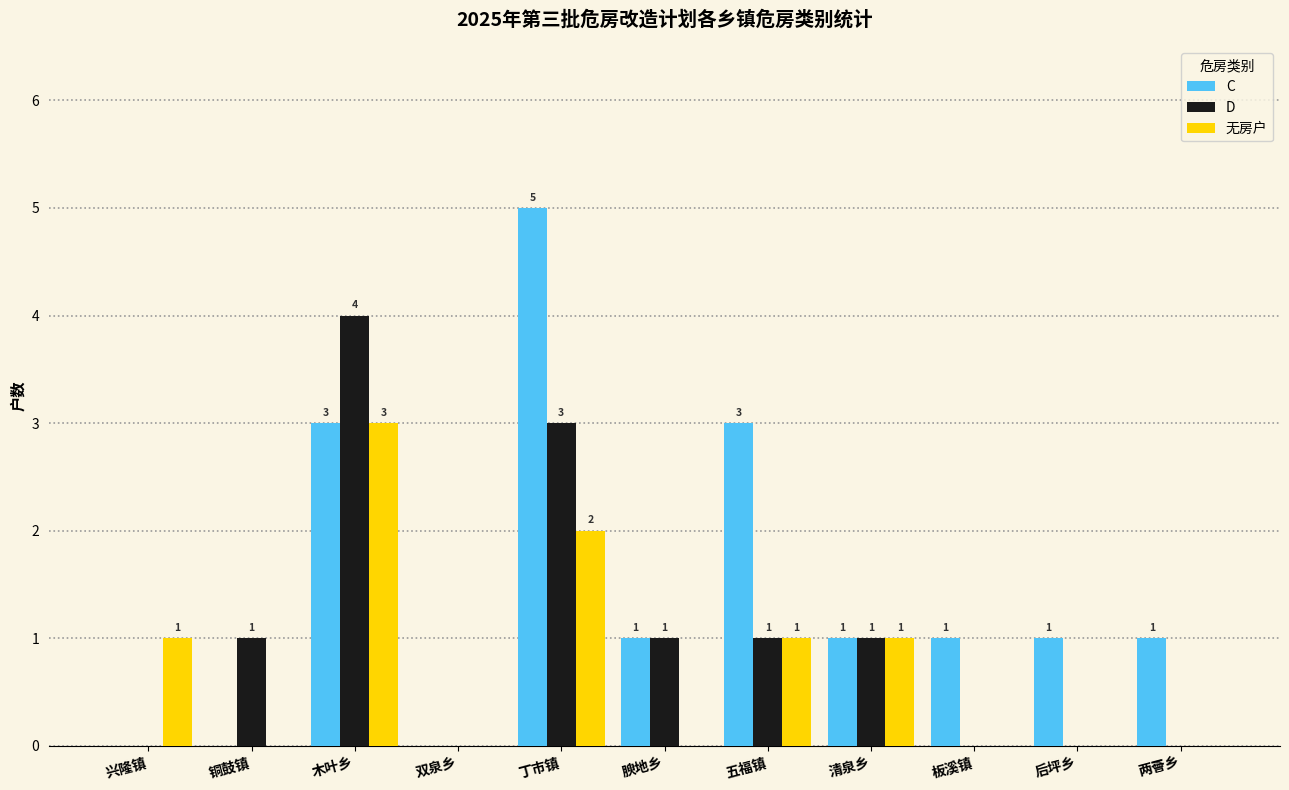

Reading right to left, what are all the values shown in this chart?

C: 两罾乡=1	后坪乡=1	板溪镇=1	清泉乡=1	五福镇=3	腴地乡=1	丁市镇=5	双泉乡=0	木叶乡=3	铜鼓镇=0	兴隆镇=0
D: 两罾乡=0	后坪乡=0	板溪镇=0	清泉乡=1	五福镇=1	腴地乡=1	丁市镇=3	双泉乡=0	木叶乡=4	铜鼓镇=1	兴隆镇=0
无房户: 两罾乡=0	后坪乡=0	板溪镇=0	清泉乡=1	五福镇=1	腴地乡=0	丁市镇=2	双泉乡=0	木叶乡=3	铜鼓镇=0	兴隆镇=1